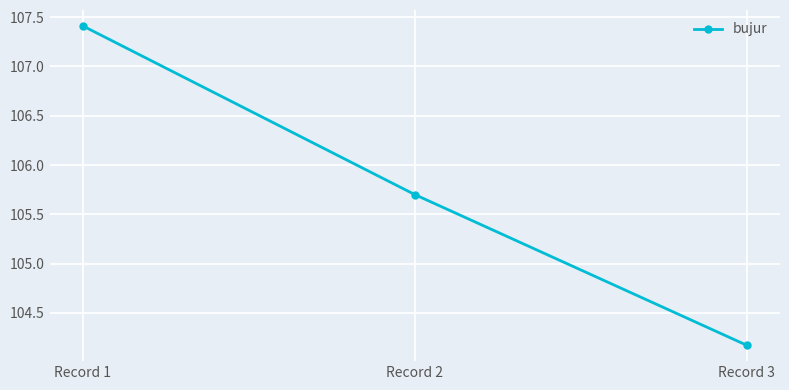

Is it true that the value at Record 3 is 154.3?

False